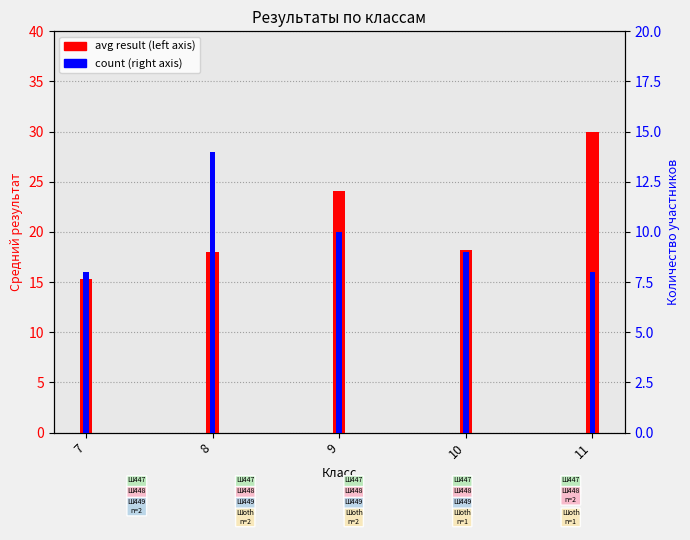

What is the average value of the count series?

9.8